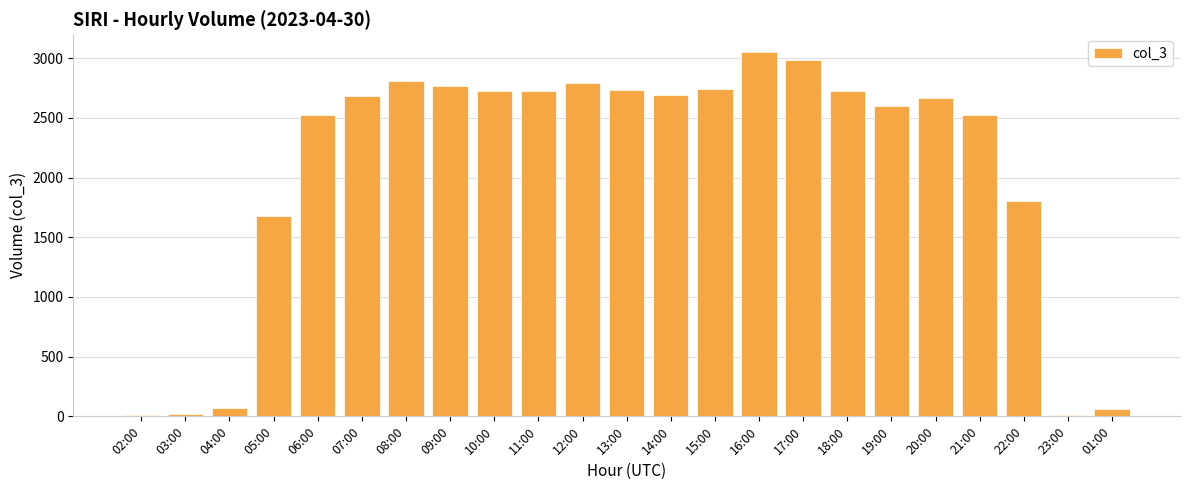

What position from the left is 01:00?

23